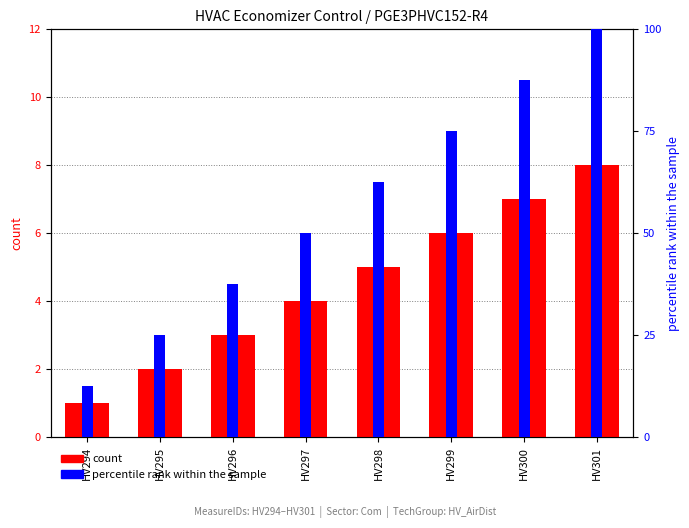

What is the difference between the percentile rank within the sample values at HV296 and HV301?

62.5